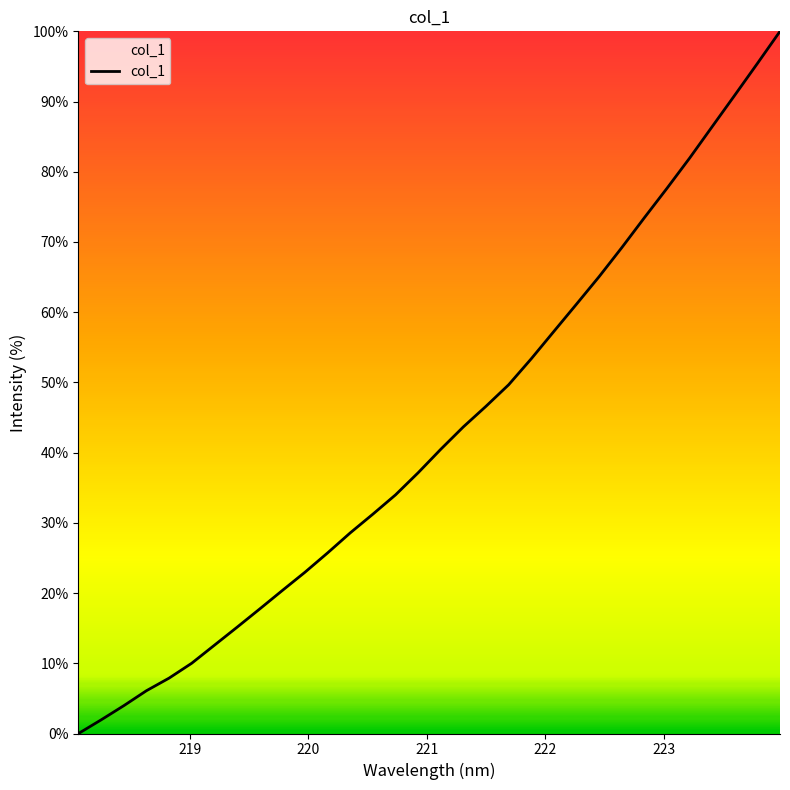

What is the maximum value shown in the chart?

100.0